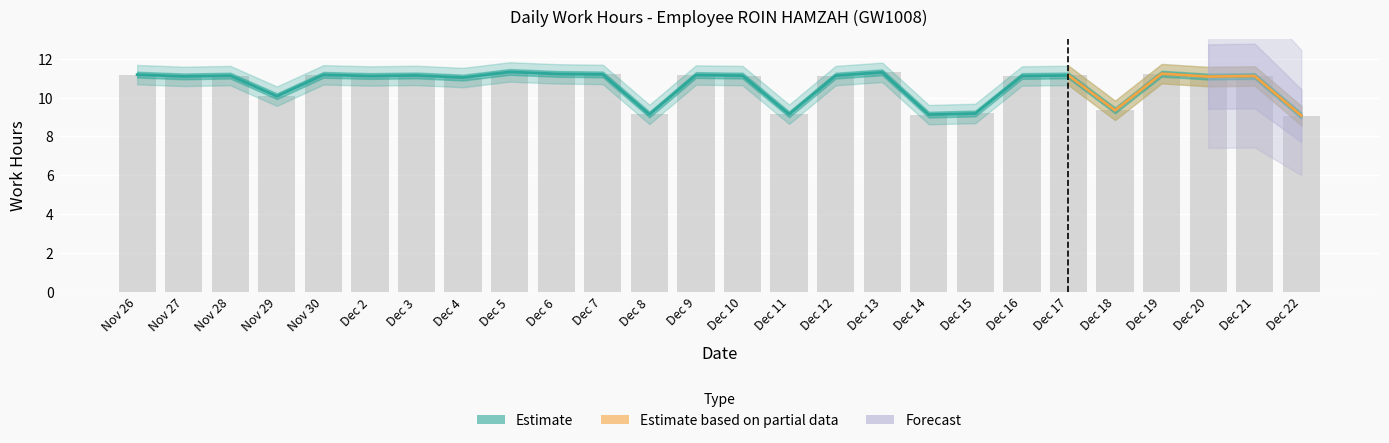

Does the chart contain stacked bars?

No